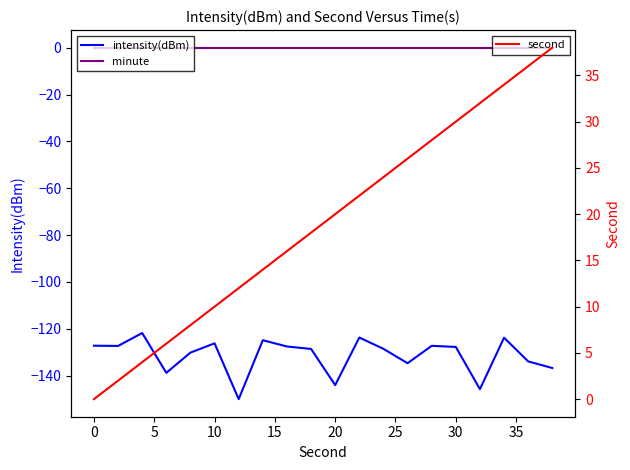

True or false: second and intensity(dBm) cross at least once.

False